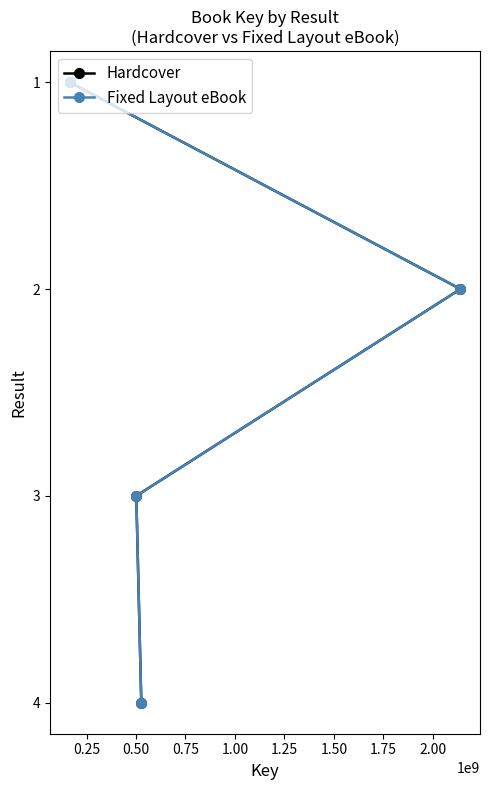

Where is Hardcover nearest to the value 2?

0.25